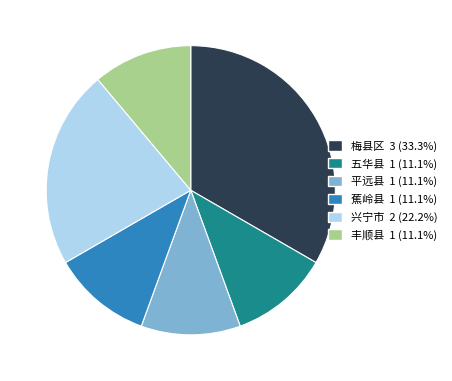

How many segments does this pie chart have?

6